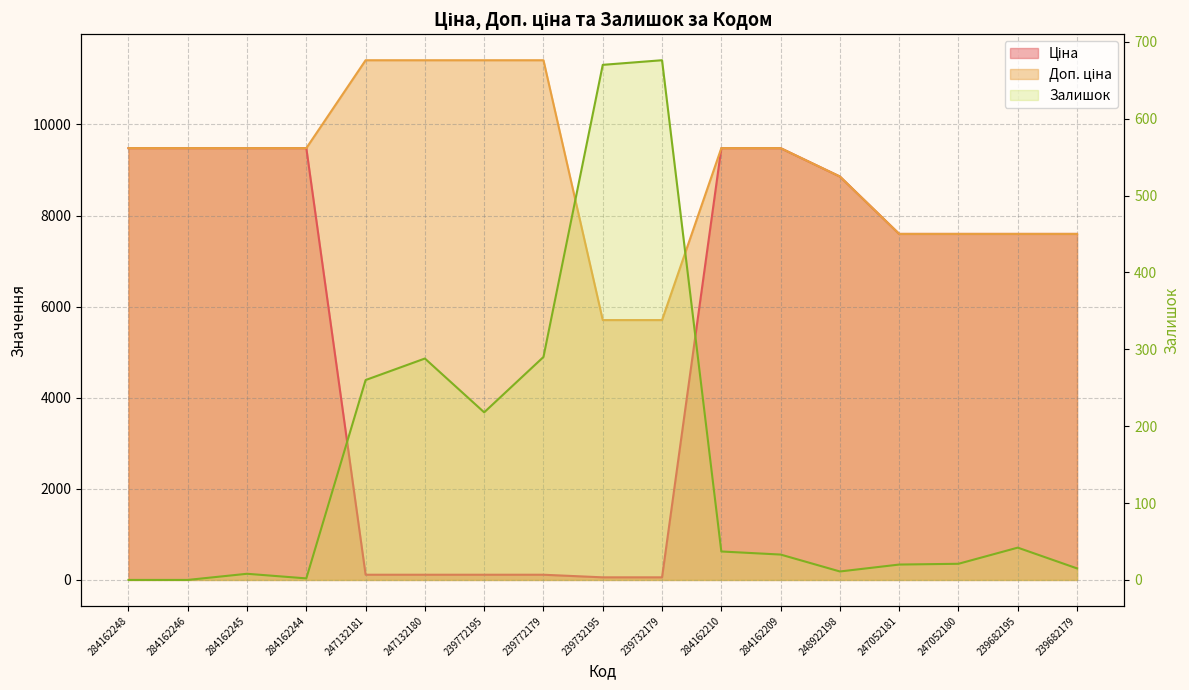

What is the average value?

152